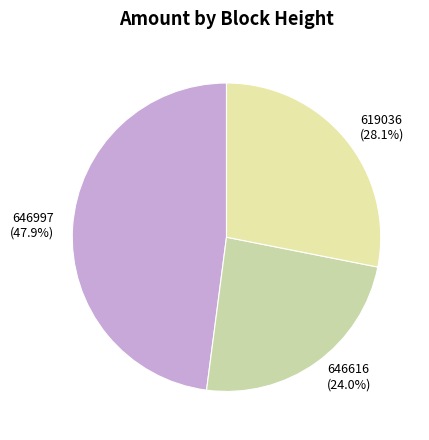

To the nearest percent, what is the average slice percentage?

33%